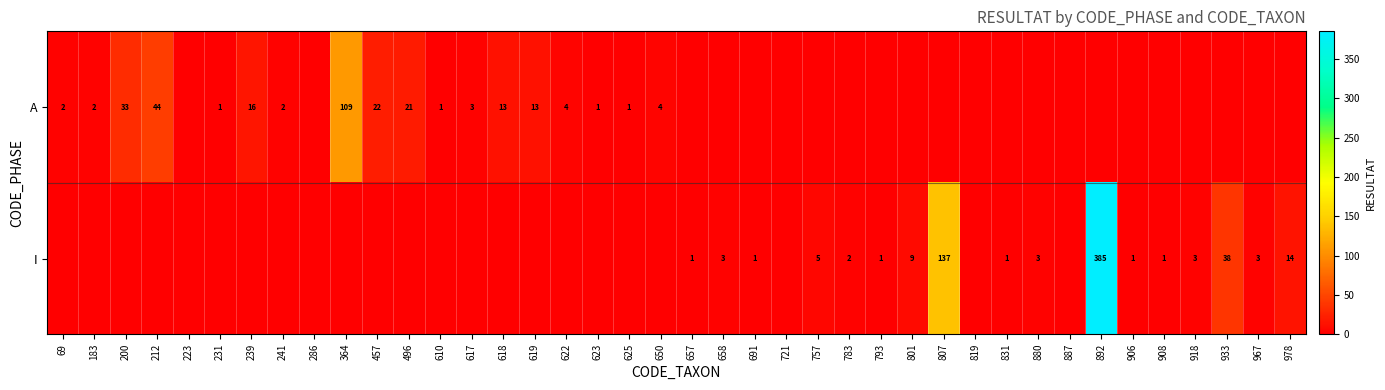

Which has a higher value, 618 or 617?

618